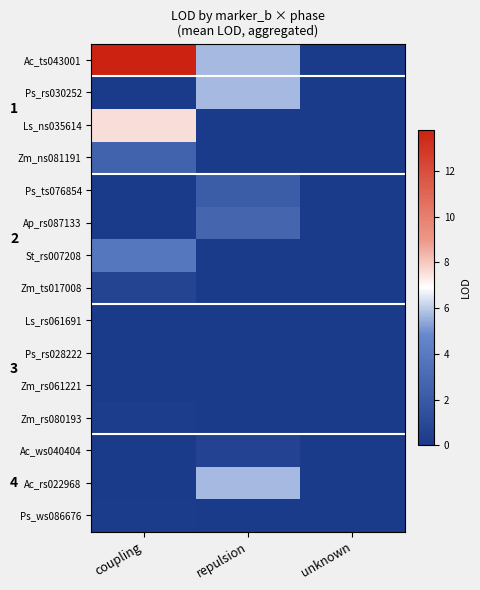

Which series has the largest total across all categories?

Ac_ts043001